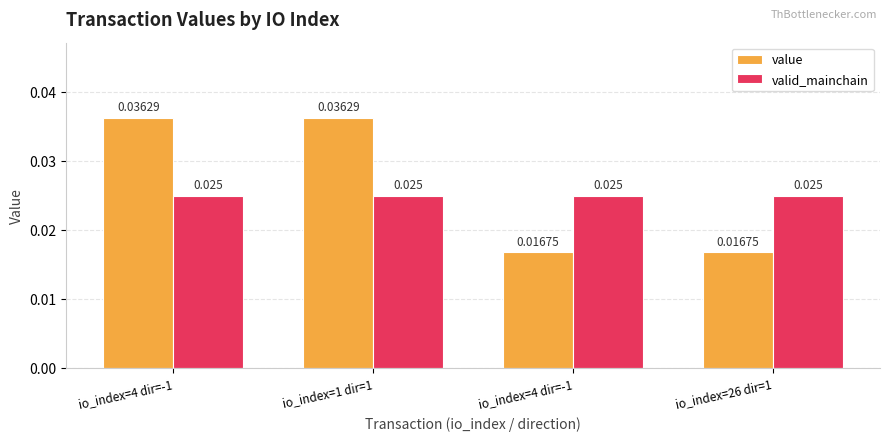

How many distinct data groups are displayed?

2